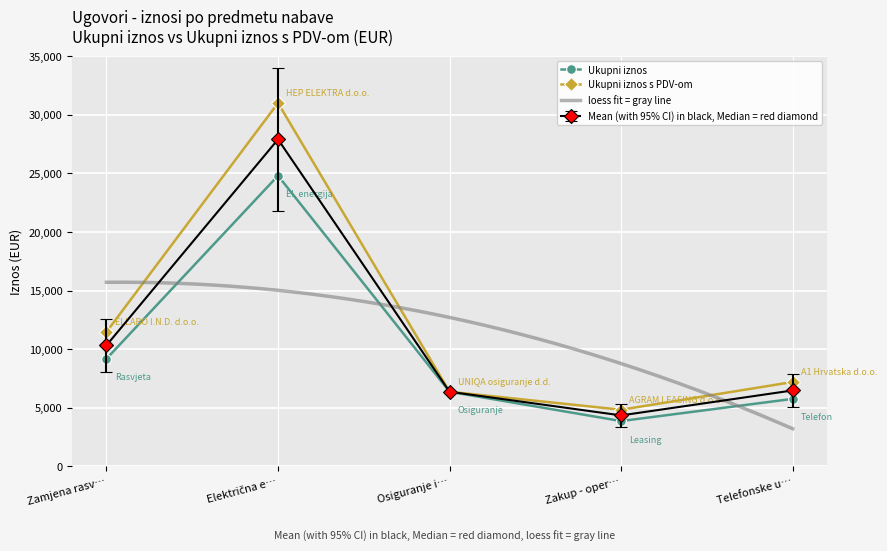

What is the value of the Mean (with 95% CI) in black, Median = red diamond point at the 2nd from the left?

27900.0